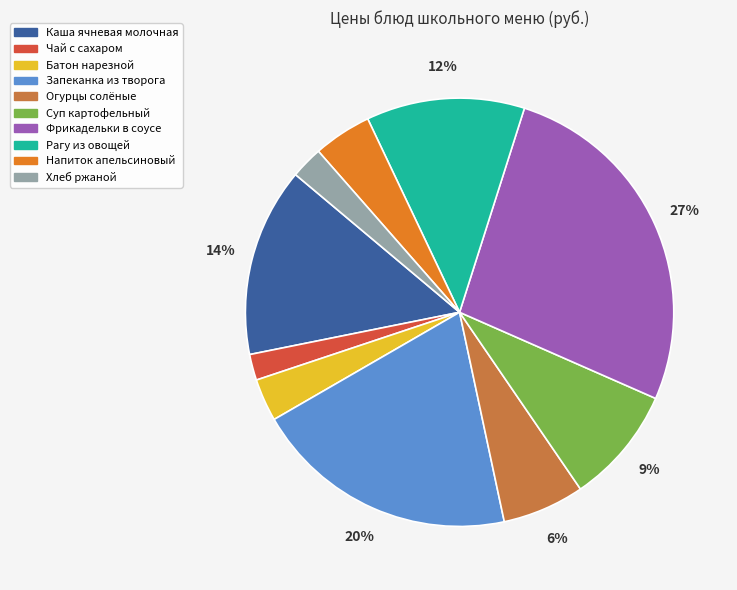

The Чай с сахаром slice represents 2% of the pie. True or false?

True